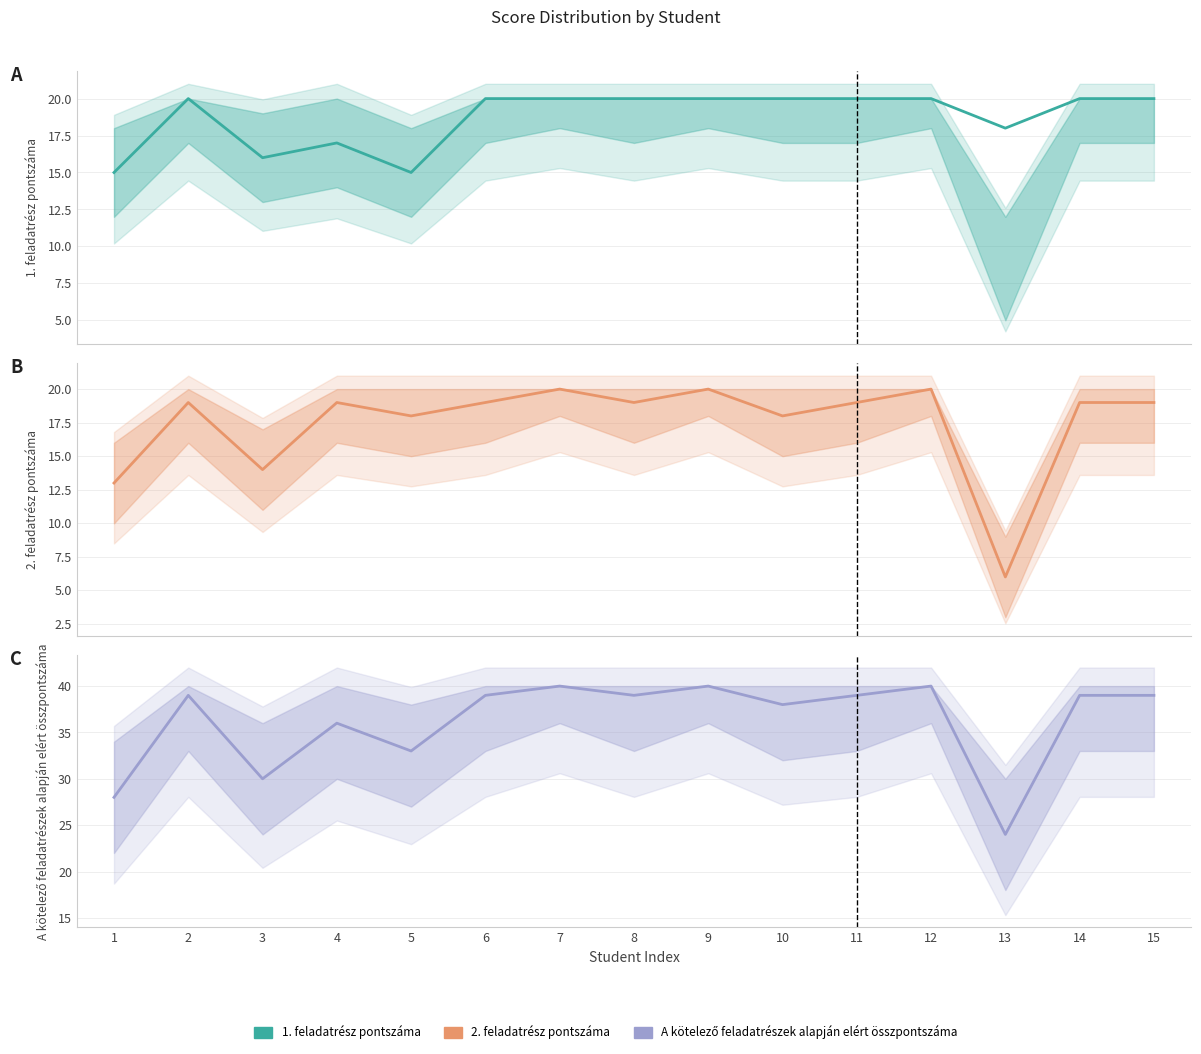

What is the maximum value for 1. feladatrész pontszáma?

20